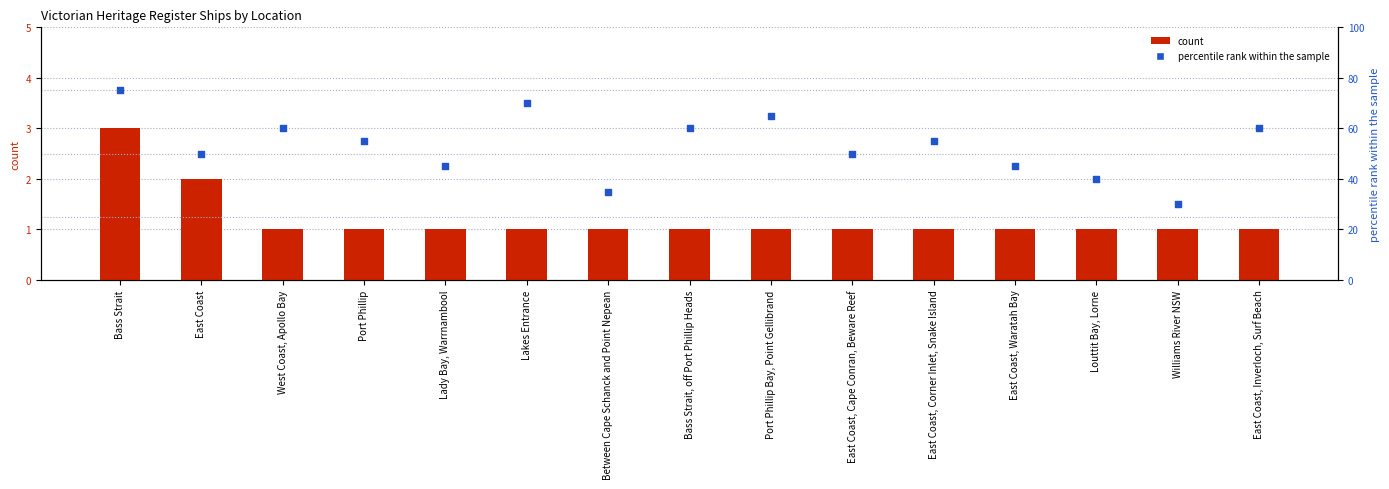

What are all the series names shown in the legend?

count, percentile rank within the sample